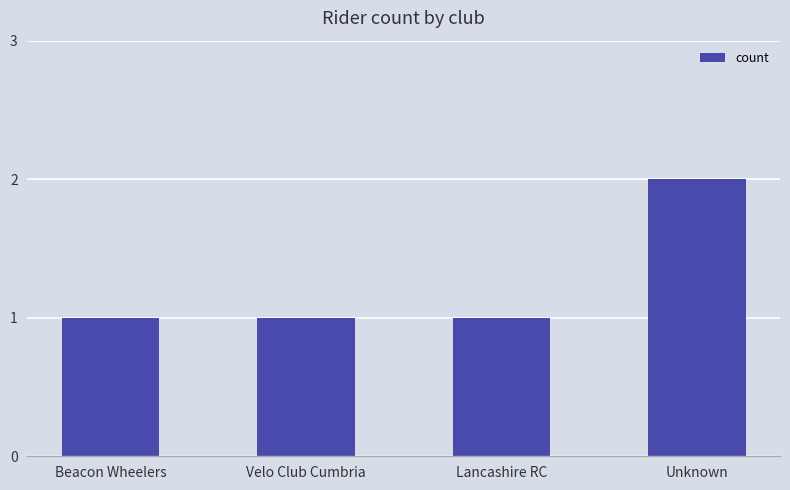

How many series are shown in this chart?

1